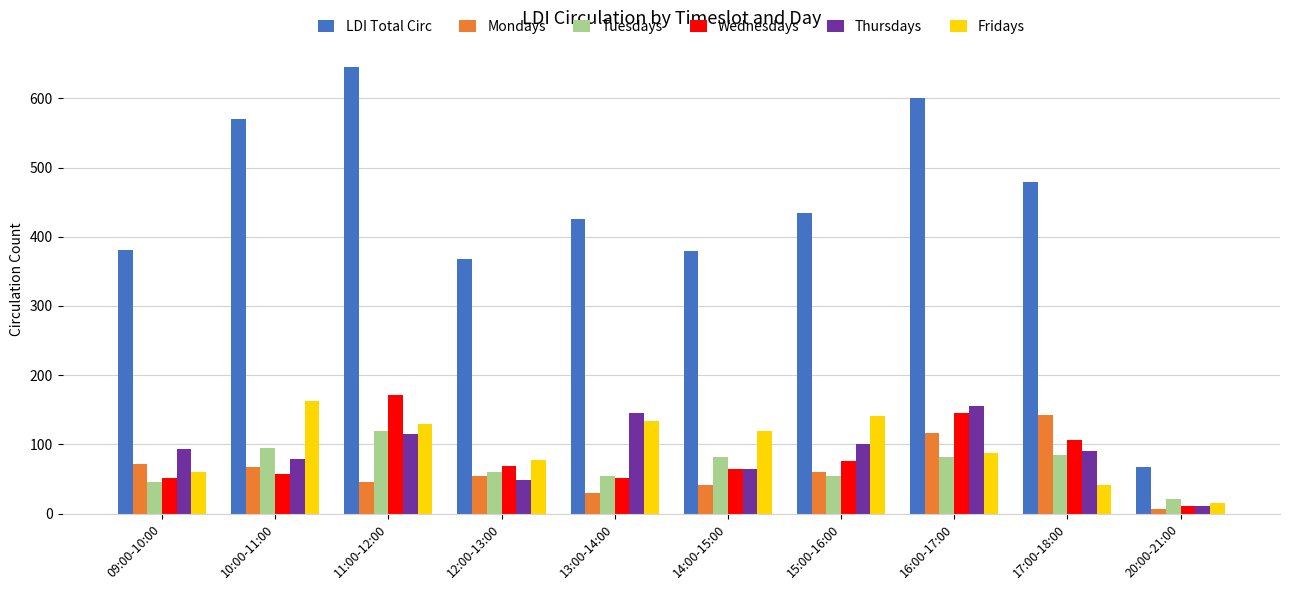

Is it true that Fridays equals 134 at 13:00-14:00?

True